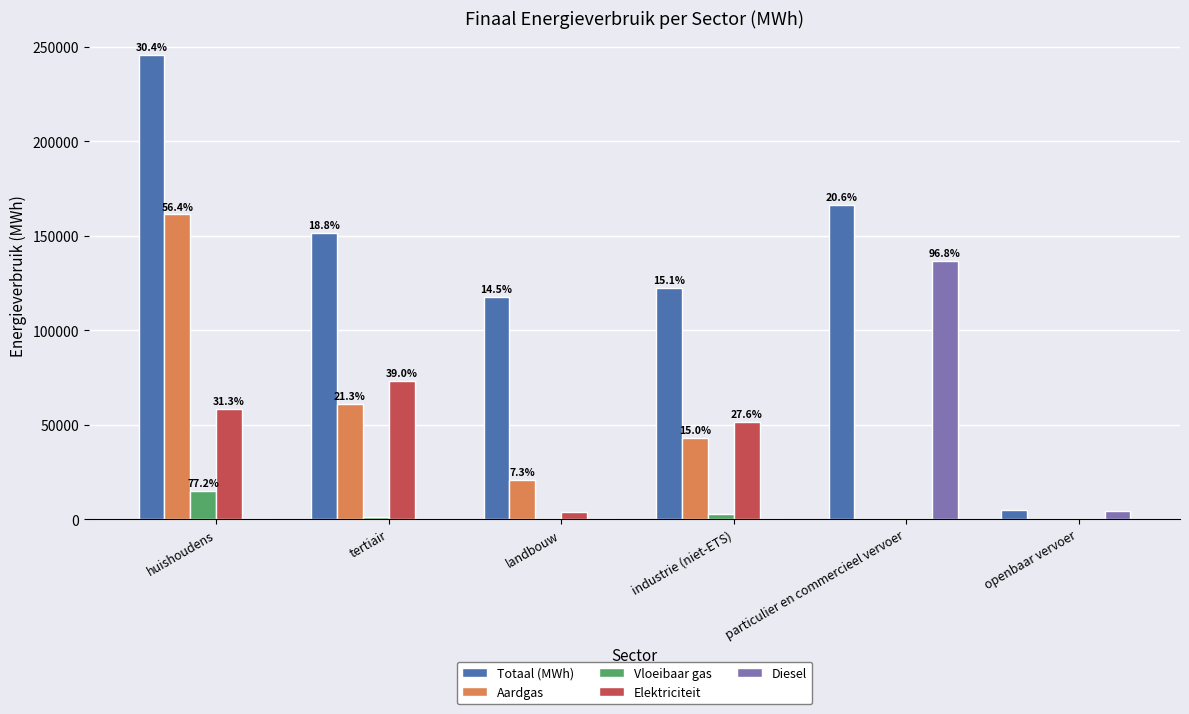

The value of Aardgas at openbaar vervoer is 94968.5. True or false?

False